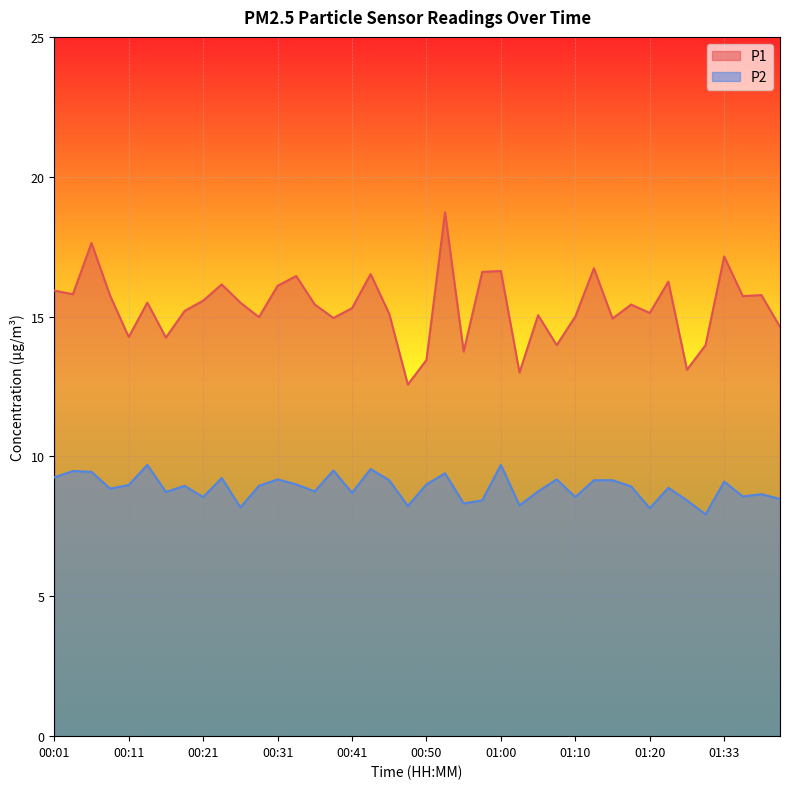

What is the difference between the second highest and minimum values in the P1 series?

5.1